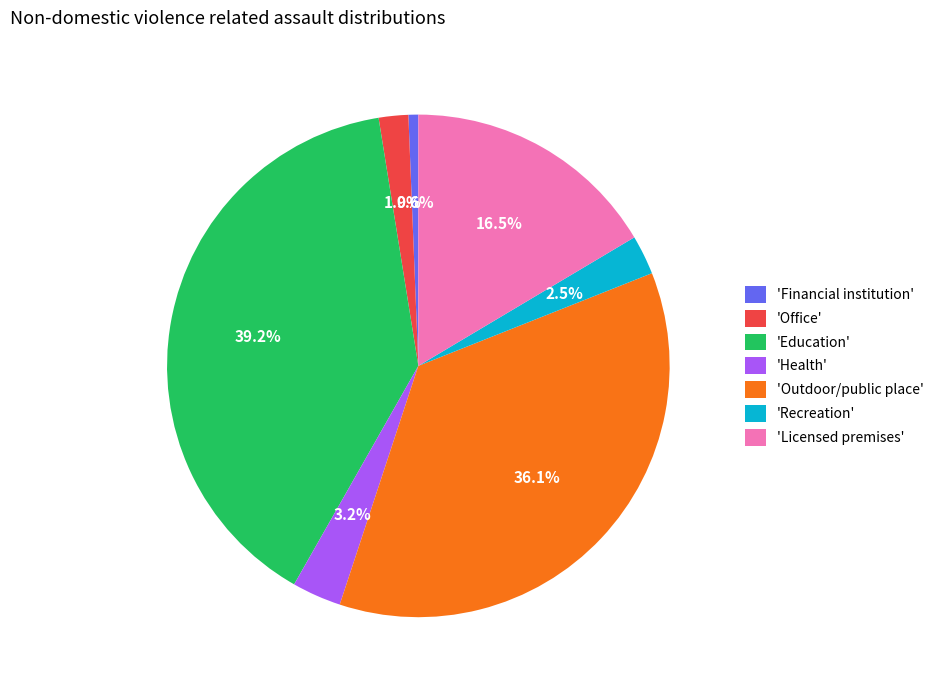

Between 'Outdoor/public place' and 'Health', which is larger?

'Outdoor/public place'